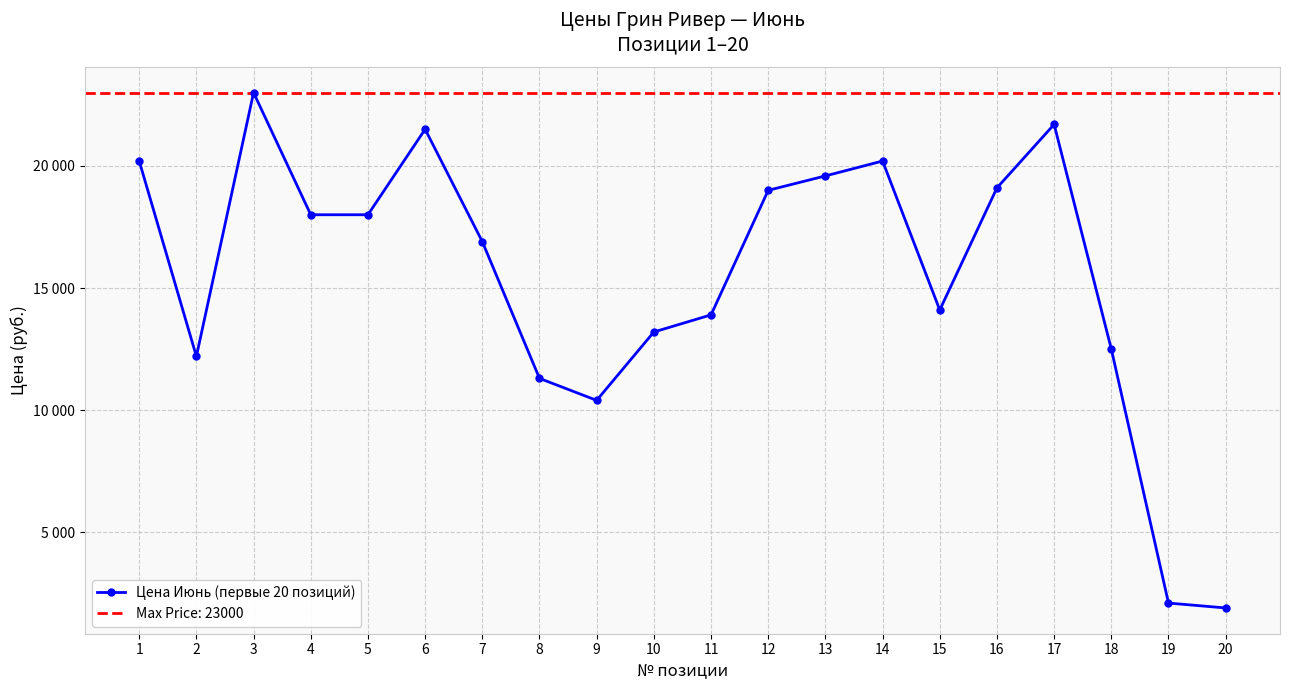

How many points are higher than both their immediate neighbors (excluding endpoints)?

4